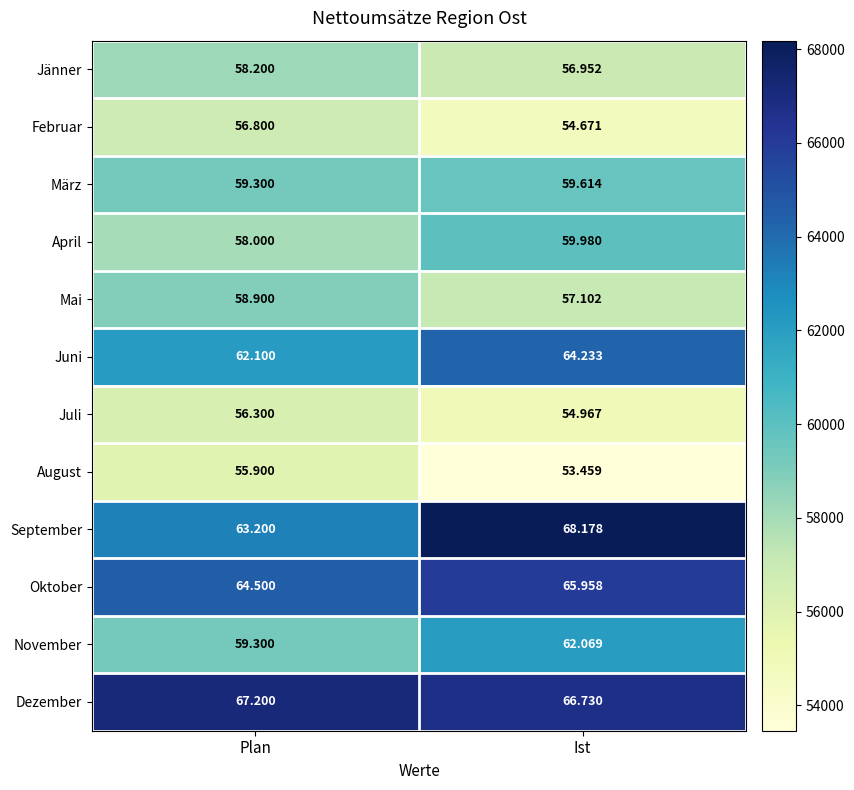

How many categories are shown in the chart?

2